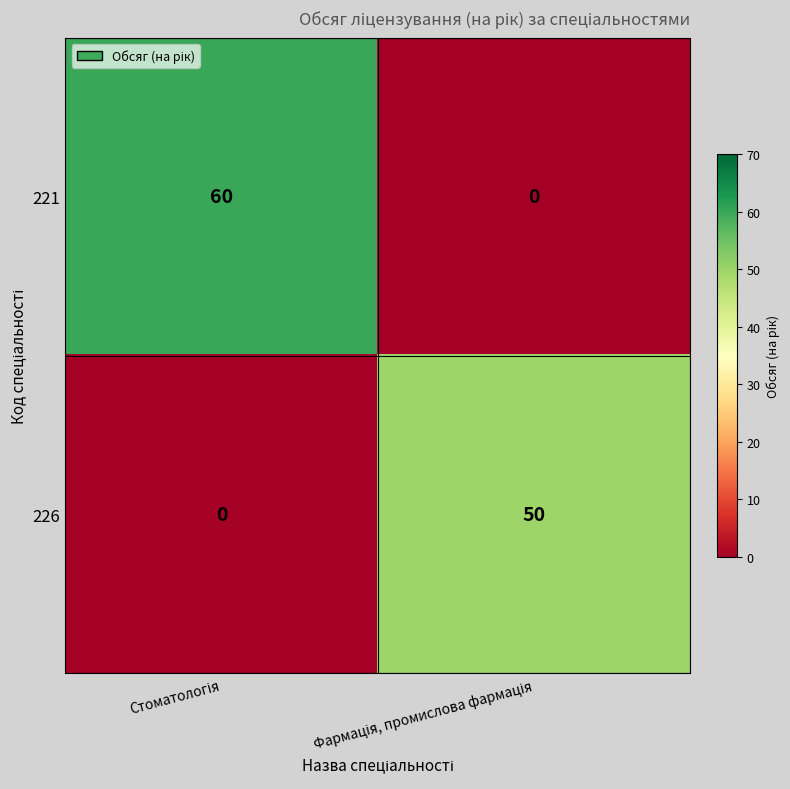

Reading left to right, extract all data points from this chart.

221: 60	0
226: 0	50